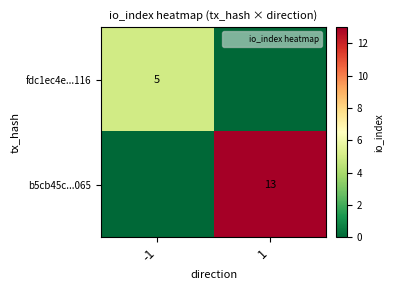

List the series in order of their peak value, lowest first.

fdc1ec4e...116, b5cb45c...065